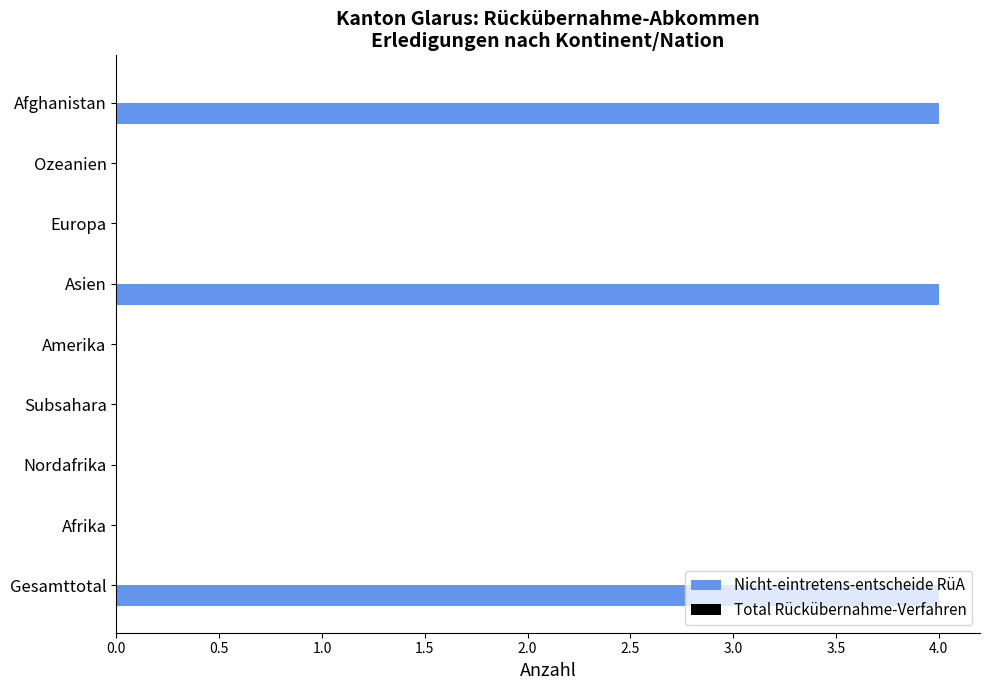

Between Nordafrika and Afghanistan, which is larger?

Afghanistan